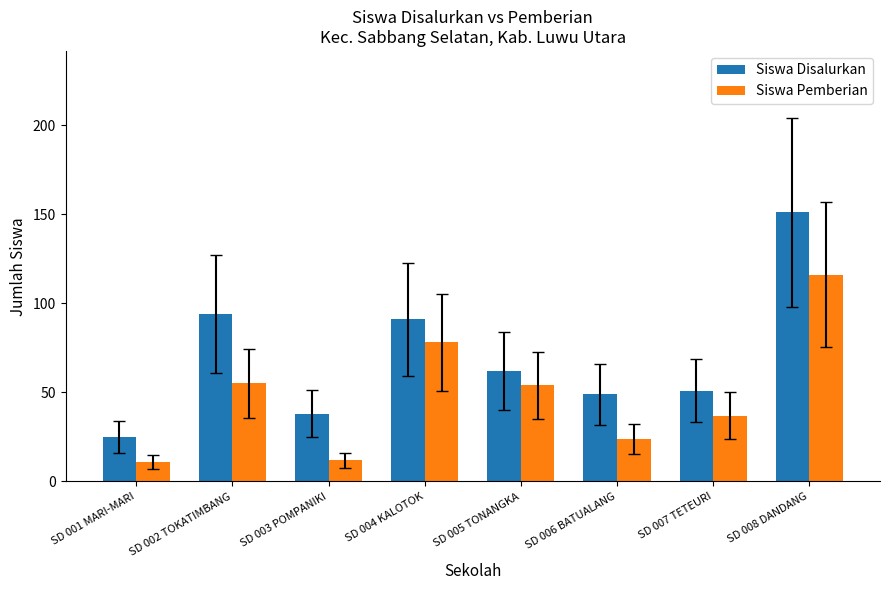

What is the total value across all series at SD 006 BATUALANG?

73